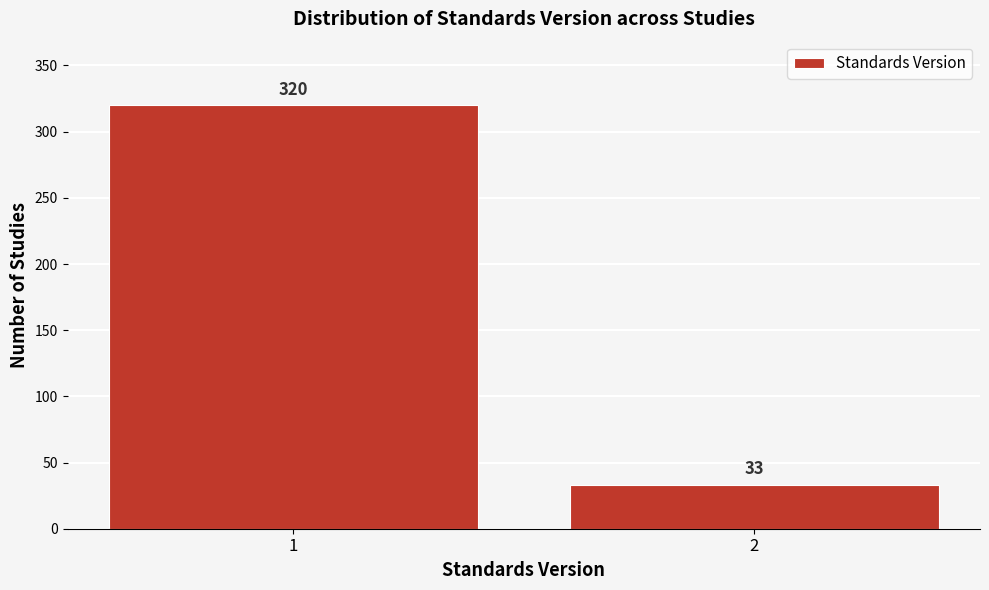

Reading left to right, what are all the values shown in this chart?

320	33